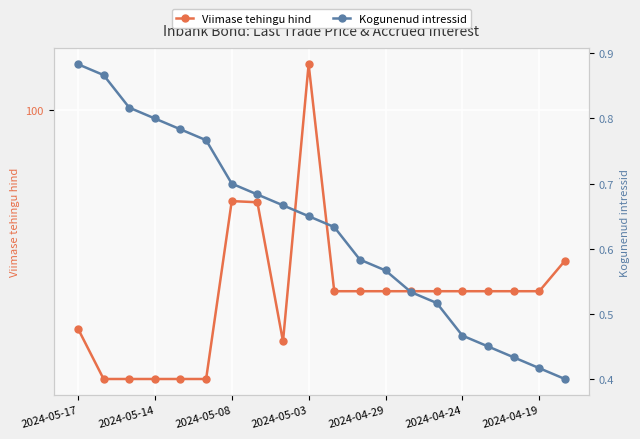

List the series in order of their overall mean, lowest first.

Kogunenud intressid, Viimase tehingu hind